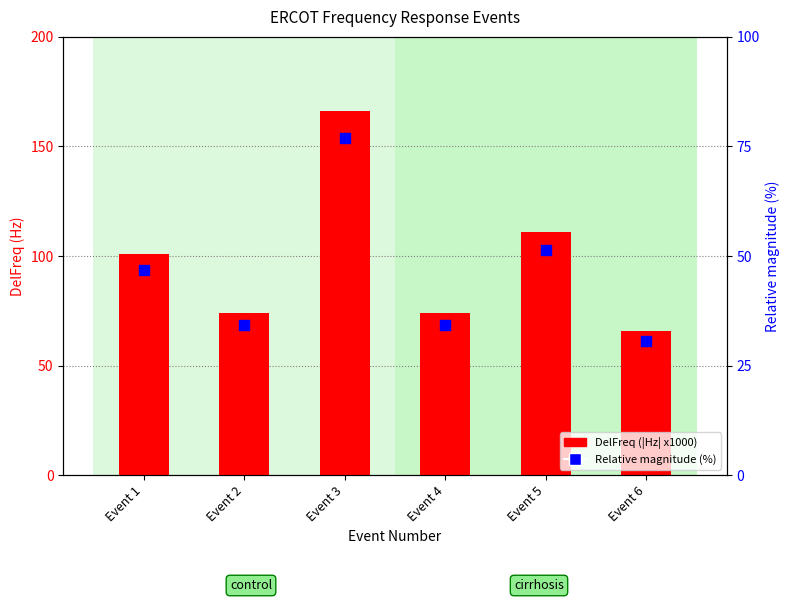

At which category is the sum across all series the highest?

Event 3